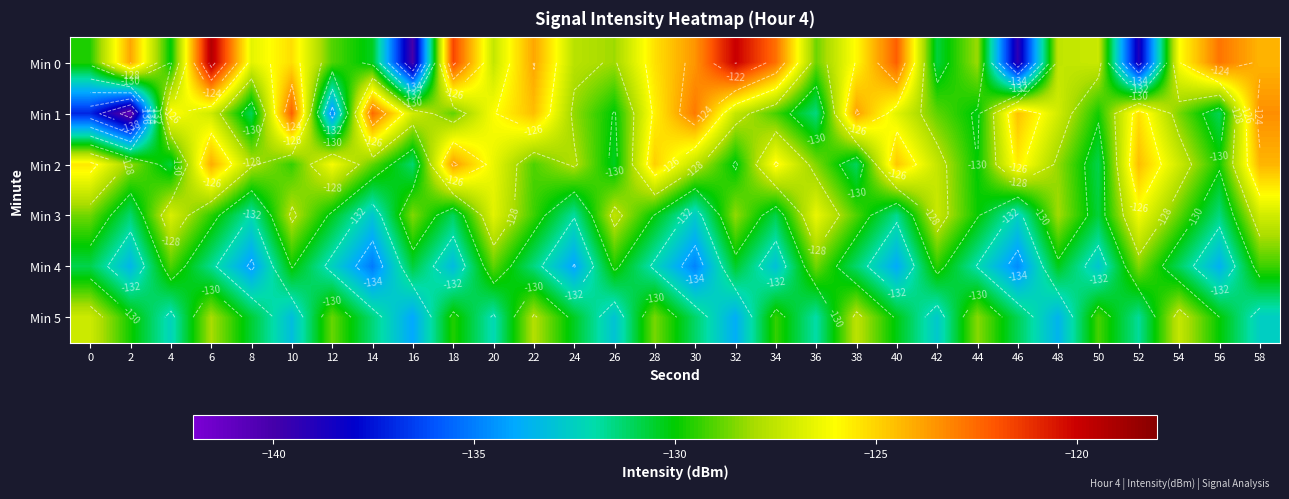

Between 50 and 0, which is larger?

50